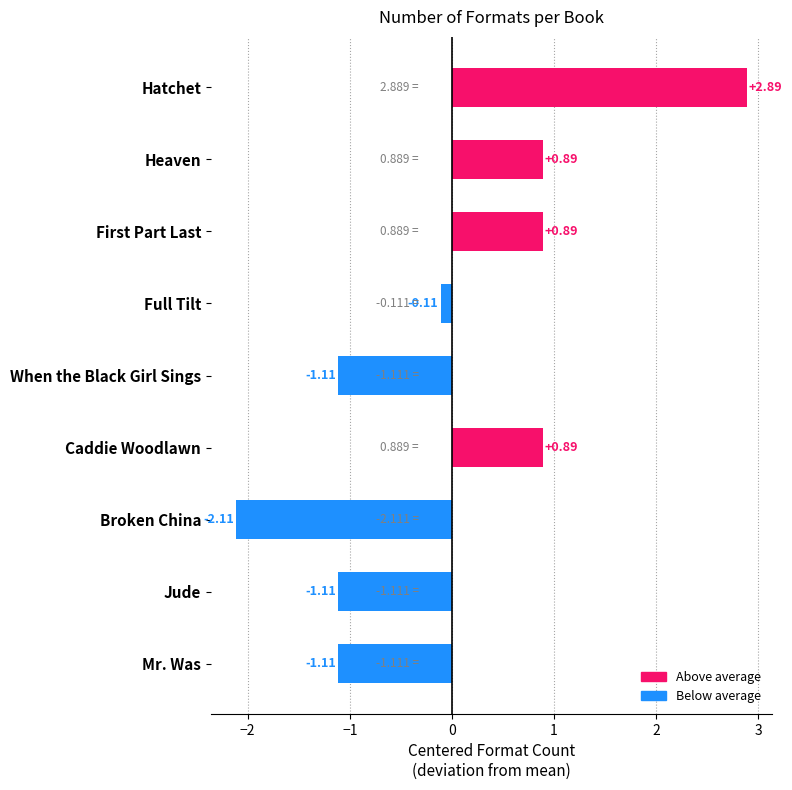

What is the difference between the maximum and minimum values?

5.0